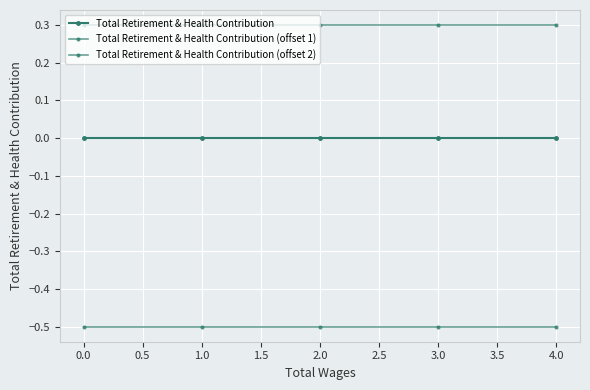

Which series has the widest spread of values?

Total Retirement & Health Contribution